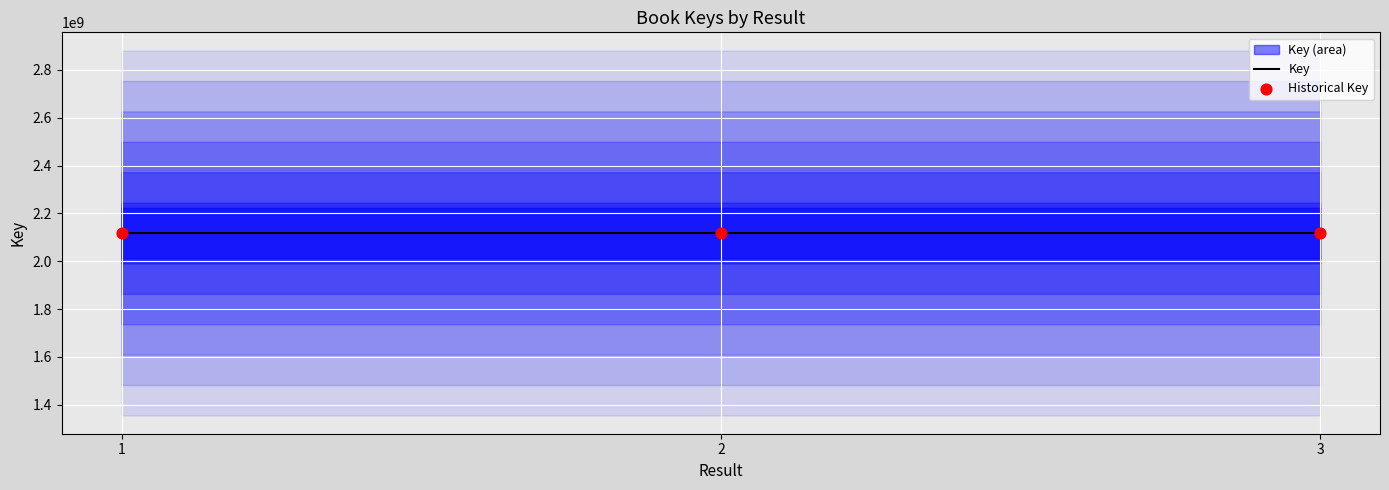

What is the total value across all series at 2?

4235851366